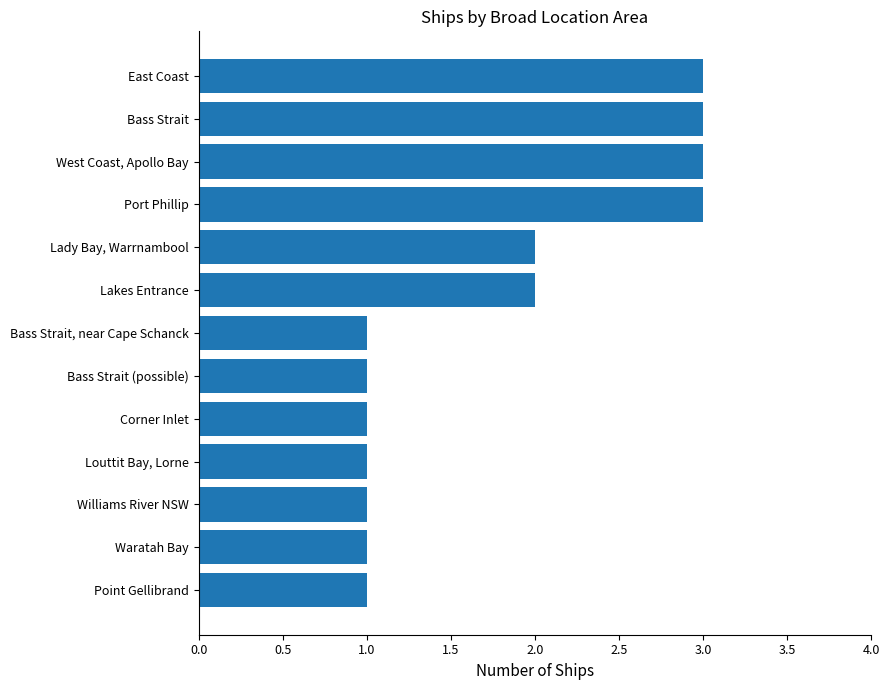

What is the value of the 9th bar from the top?

1